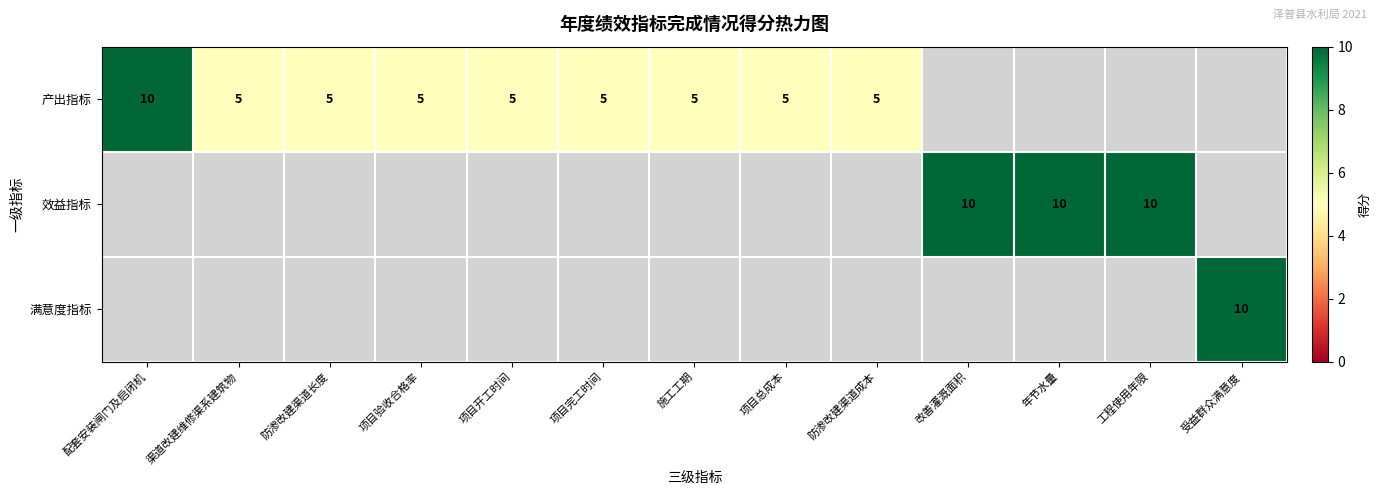

The value of 产出指标 at 配套安装闸门及启闭机 is 13. True or false?

False